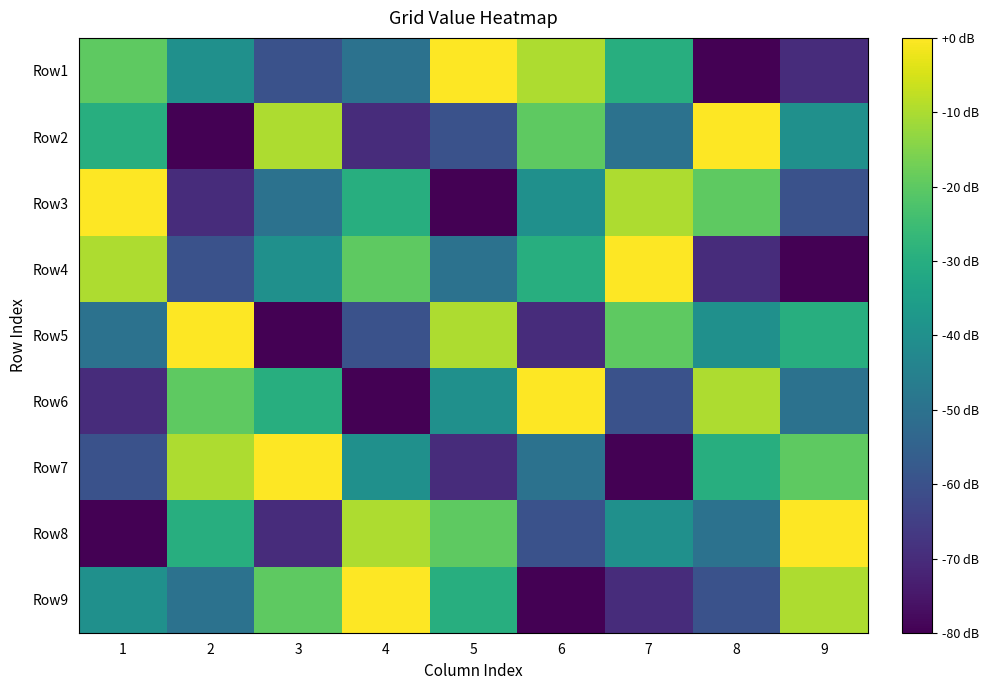

Reading right to left, list all the values displayed in this chart.

Row1: 9=-70	8=-80	7=-30	6=-10	5=0	4=-50	3=-60	2=-40	1=-20
Row2: 9=-40	8=0	7=-50	6=-20	5=-60	4=-70	3=-10	2=-80	1=-30
Row3: 9=-60	8=-20	7=-10	6=-40	5=-80	4=-30	3=-50	2=-70	1=0
Row4: 9=-80	8=-70	7=0	6=-30	5=-50	4=-20	3=-40	2=-60	1=-10
Row5: 9=-30	8=-40	7=-20	6=-70	5=-10	4=-60	3=-80	2=0	1=-50
Row6: 9=-50	8=-10	7=-60	6=0	5=-40	4=-80	3=-30	2=-20	1=-70
Row7: 9=-20	8=-30	7=-80	6=-50	5=-70	4=-40	3=0	2=-10	1=-60
Row8: 9=0	8=-50	7=-40	6=-60	5=-20	4=-10	3=-70	2=-30	1=-80
Row9: 9=-10	8=-60	7=-70	6=-80	5=-30	4=0	3=-20	2=-50	1=-40